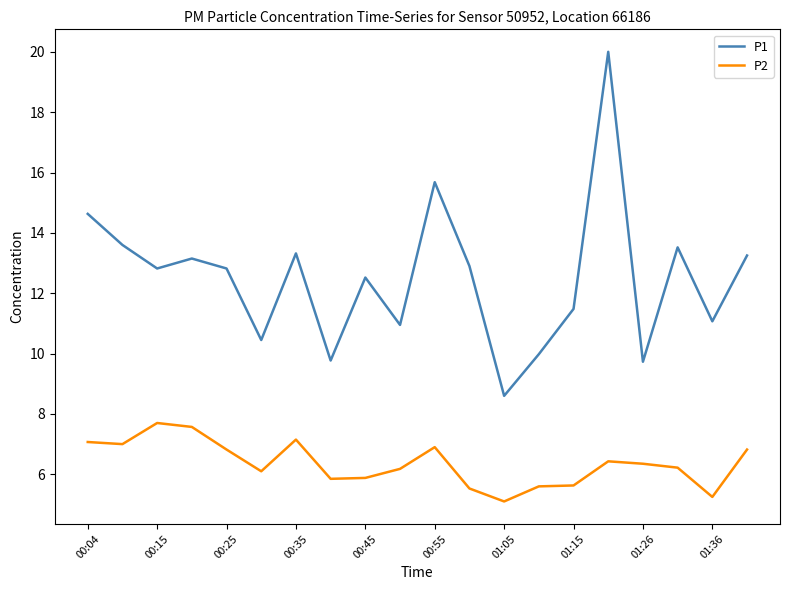

List the series in order of their peak value, highest first.

P1, P2